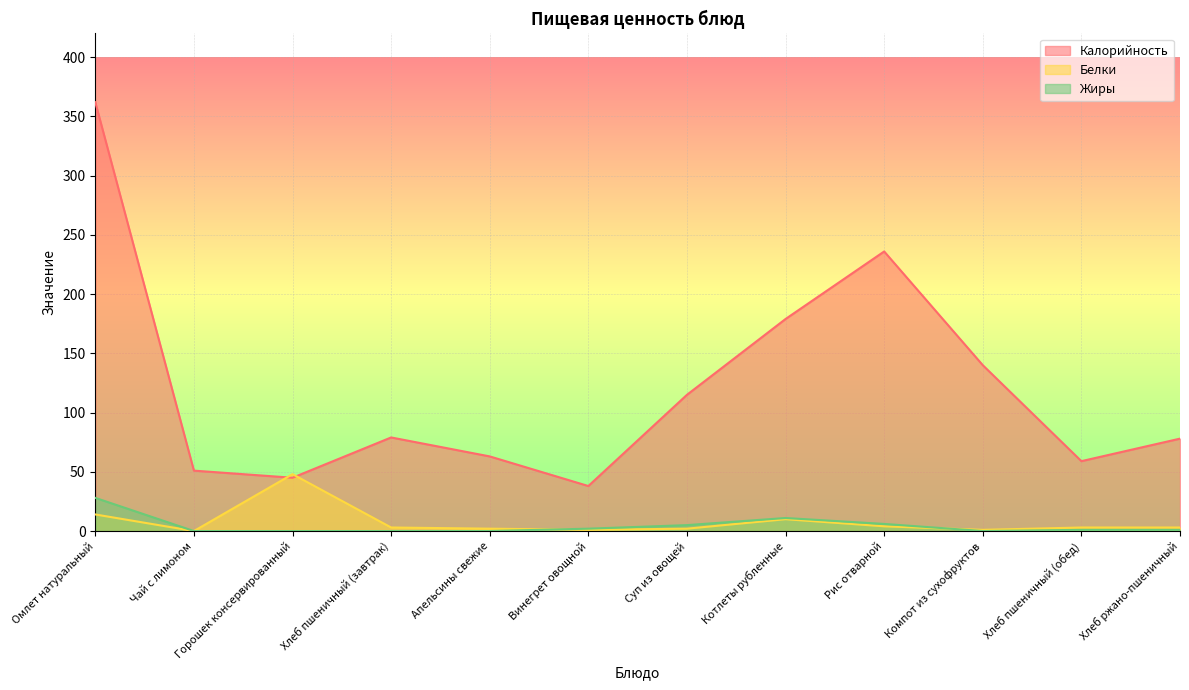

How many times do Калорийность and Белки cross each other?

2